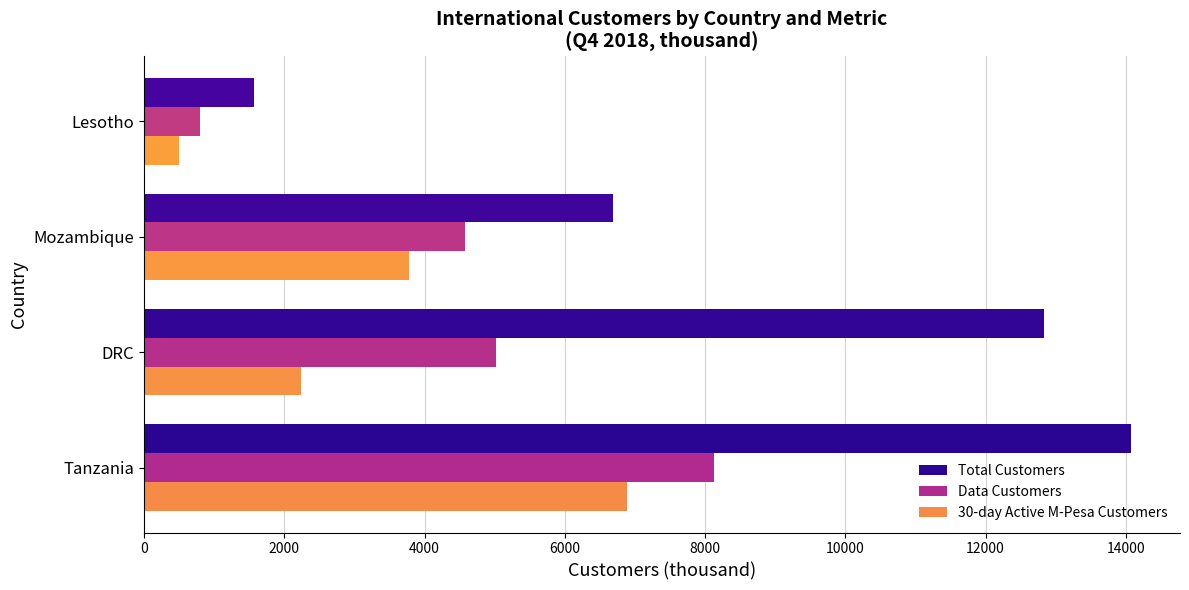

True or false: Total Customers has a value of 3784 at Tanzania.

False